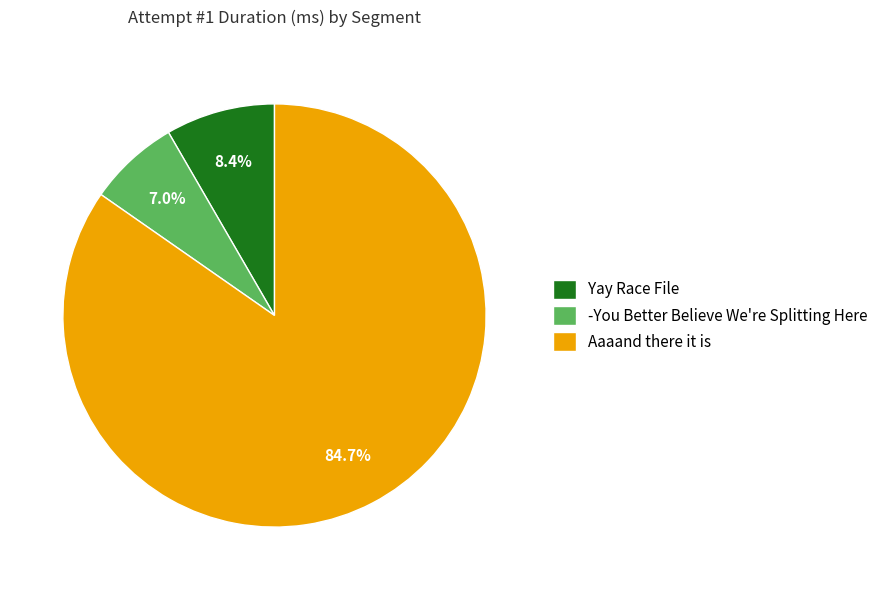

Approximately how many times larger is the value at Yay Race File compared to Aaaand there it is?

0.1